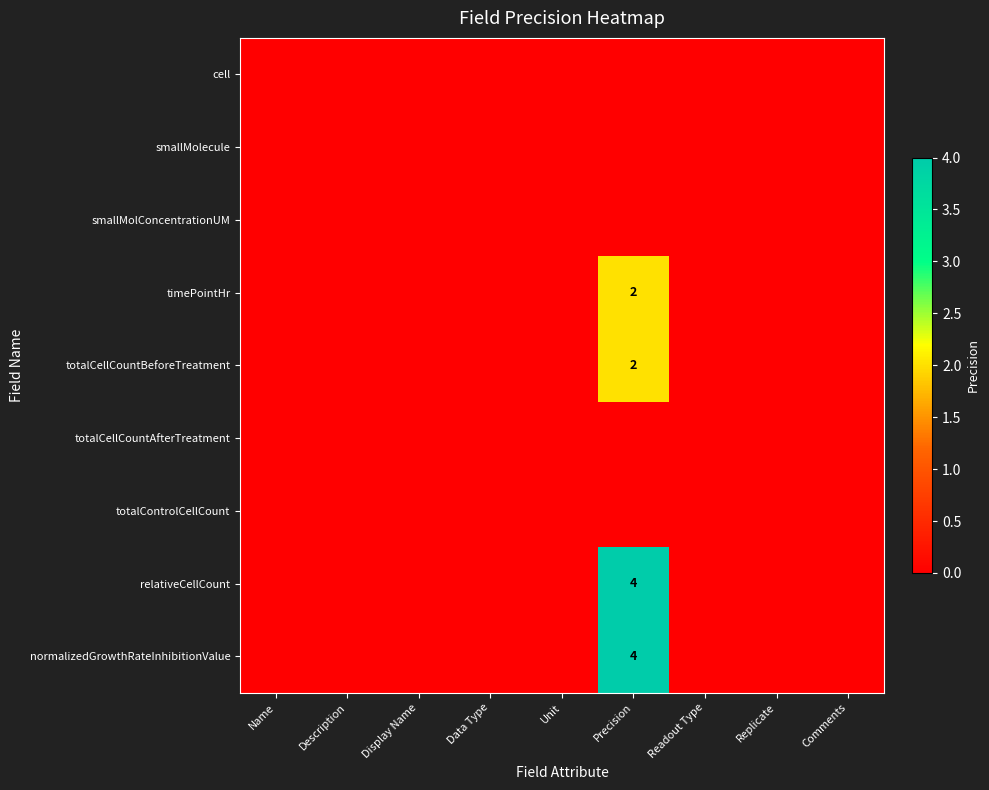

The totalCellCountBeforeTreatment series shows 2 at Precision. True or false?

True